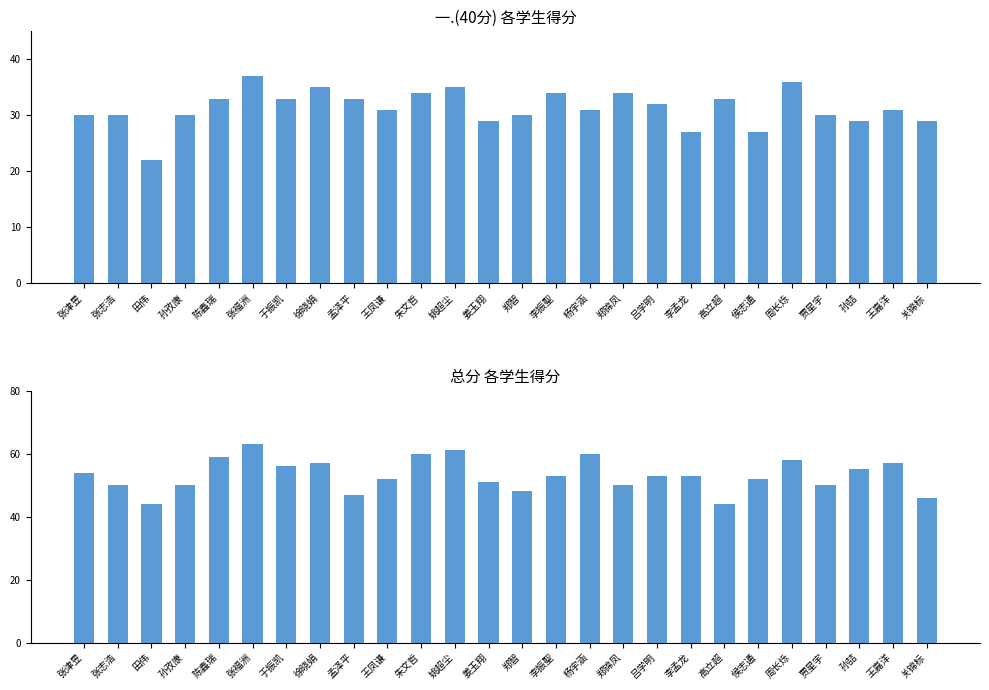

Which has a higher value, 田伟 or 周长烁?

周长烁